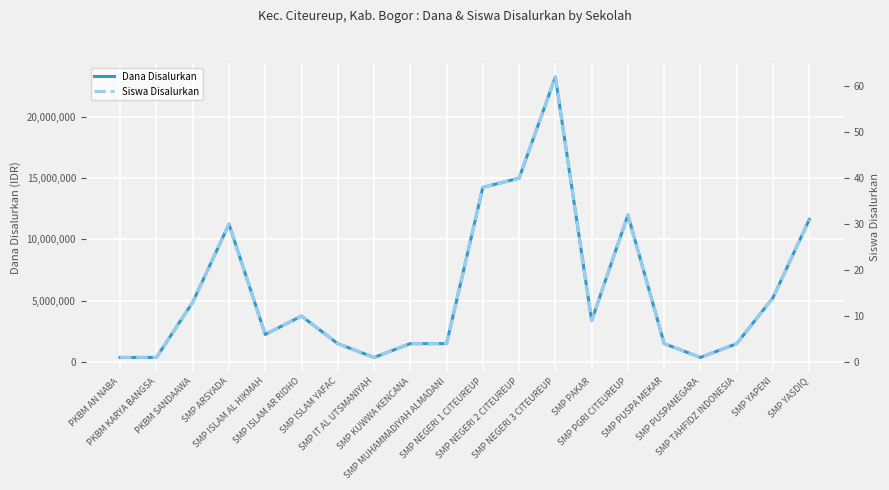

True or false: Dana Disalurkan has more than 1 interior local peaks.

True